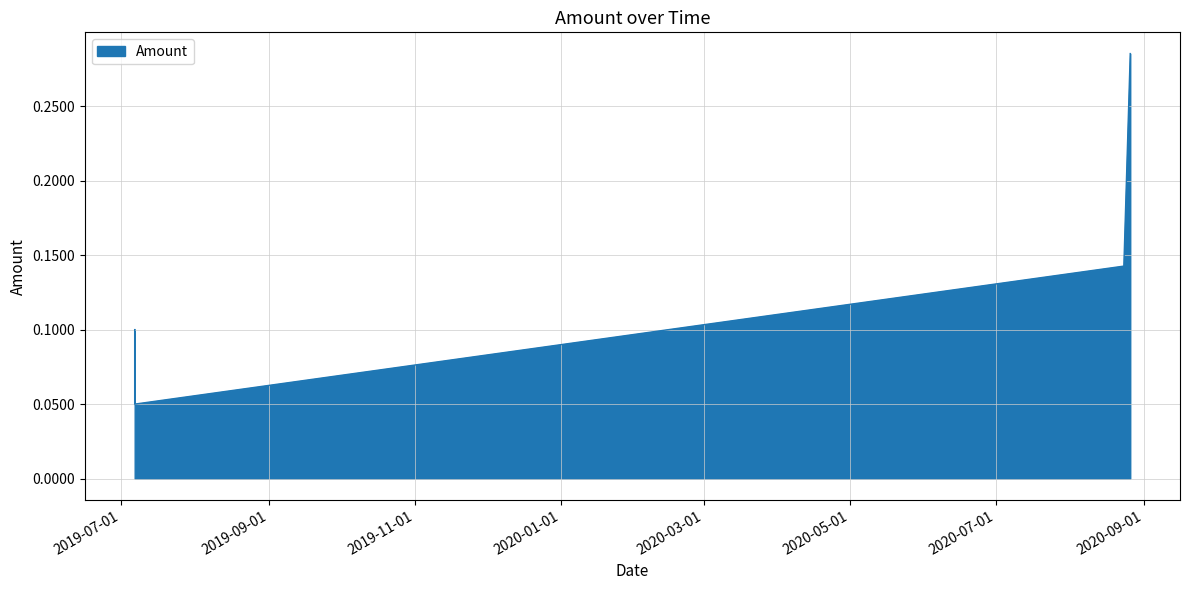

Rank the categories by value from lowest to highest.

2019-07-06 17:32:17, 2019-07-06 17:32:17, 2020-08-23 16:17:55, 2020-08-26 08:29:02